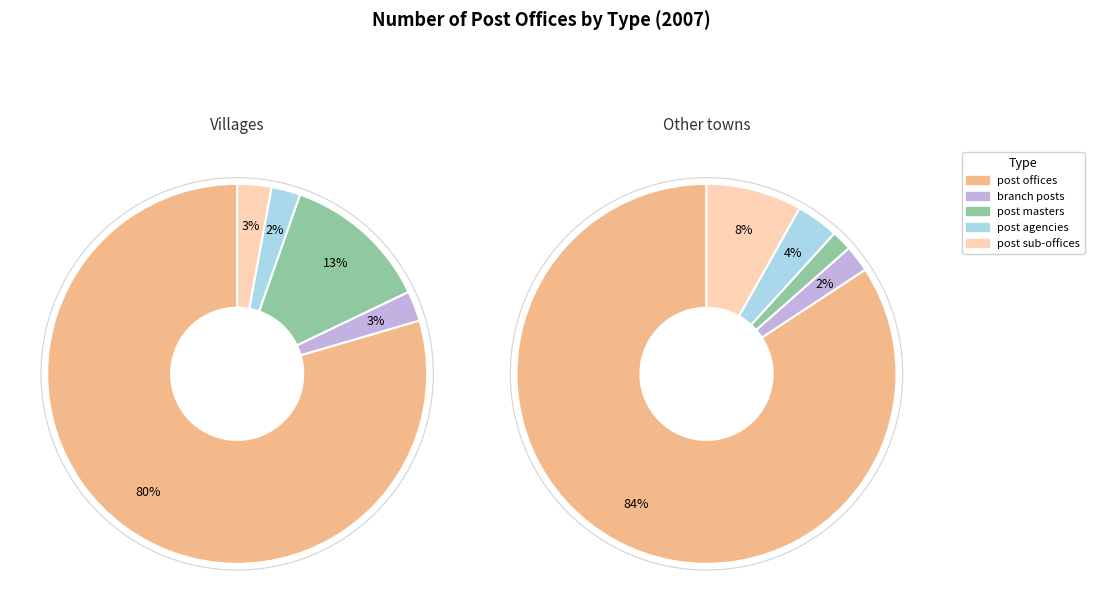

Does post offices account for over 50% of the chart?

Yes